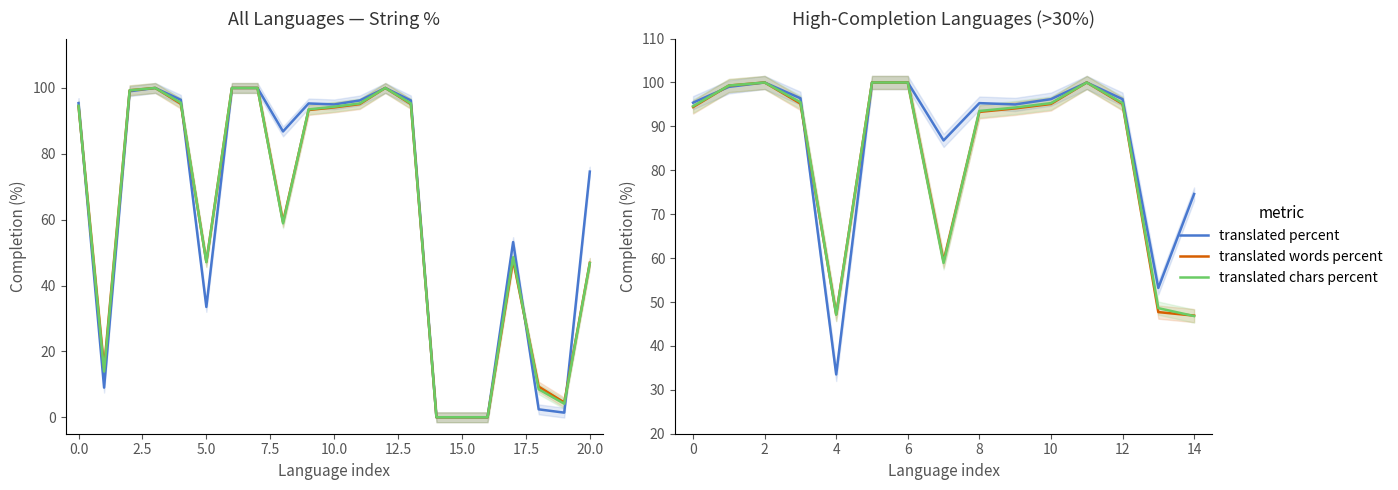

At how many categories does at least one series exceed 51?

14